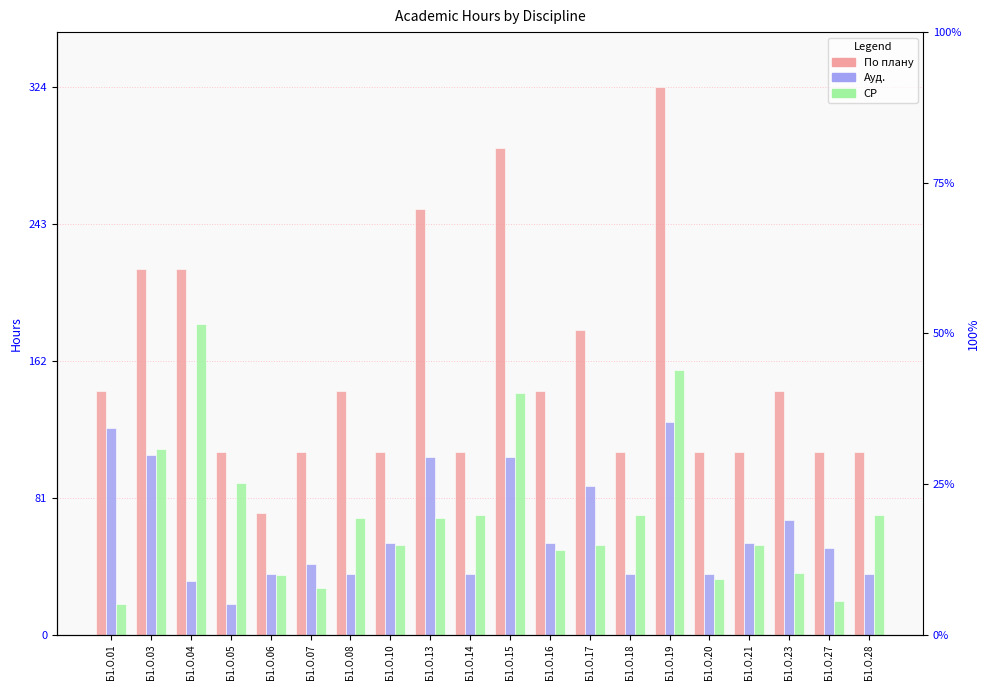

Reading right to left, extract all data points from this chart.

По плану: 108.0	108.0	144.0	108.0	108.0	324.0	108.0	180.0	144.0	288.0	108.0	252.0	108.0	144.0	108.0	72.0	108.0	216.0	216.0	144.0
Ауд.: 36.0	51.0	68.0	54.0	36.0	126.0	36.0	88.0	54.0	105.0	36.0	105.0	54.0	36.0	42.0	36.0	18.0	32.0	106.0	122.0
СР: 71.0	20.1	36.3	53.0	33.1	156.3	71.0	53.0	50.2	143.2	71.0	69.2	53.0	69.1	27.3	35.0	89.9	183.8	109.7	18.4